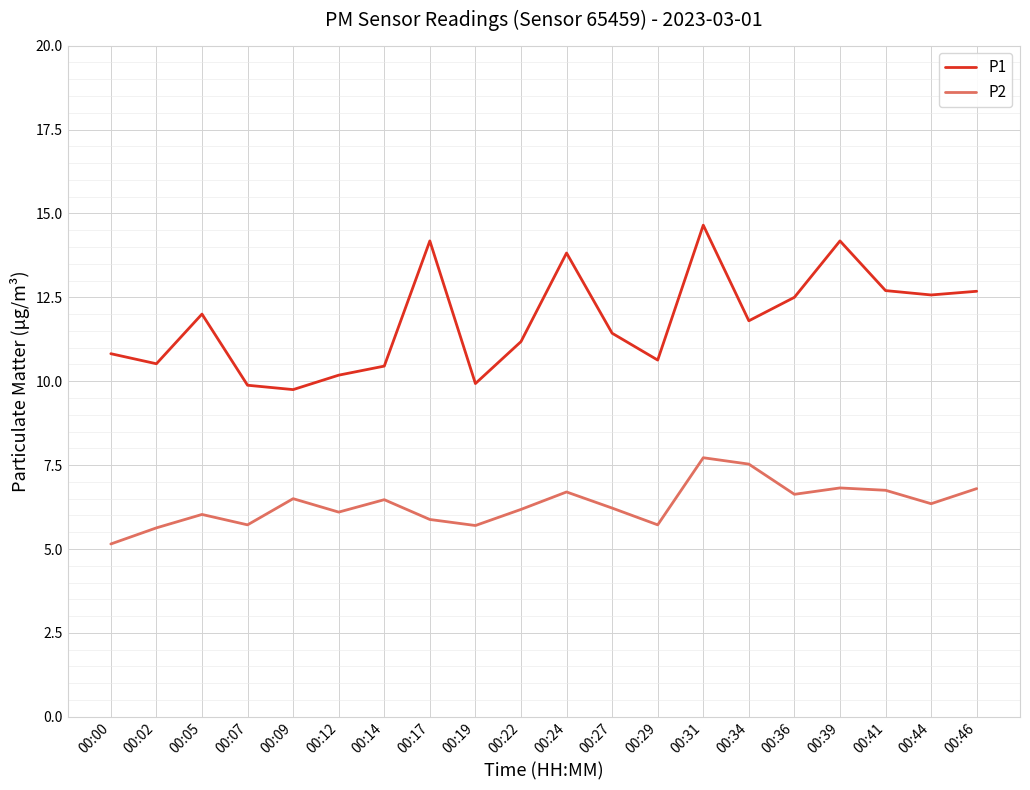

What is the total value across all series at 00:29?

16.4